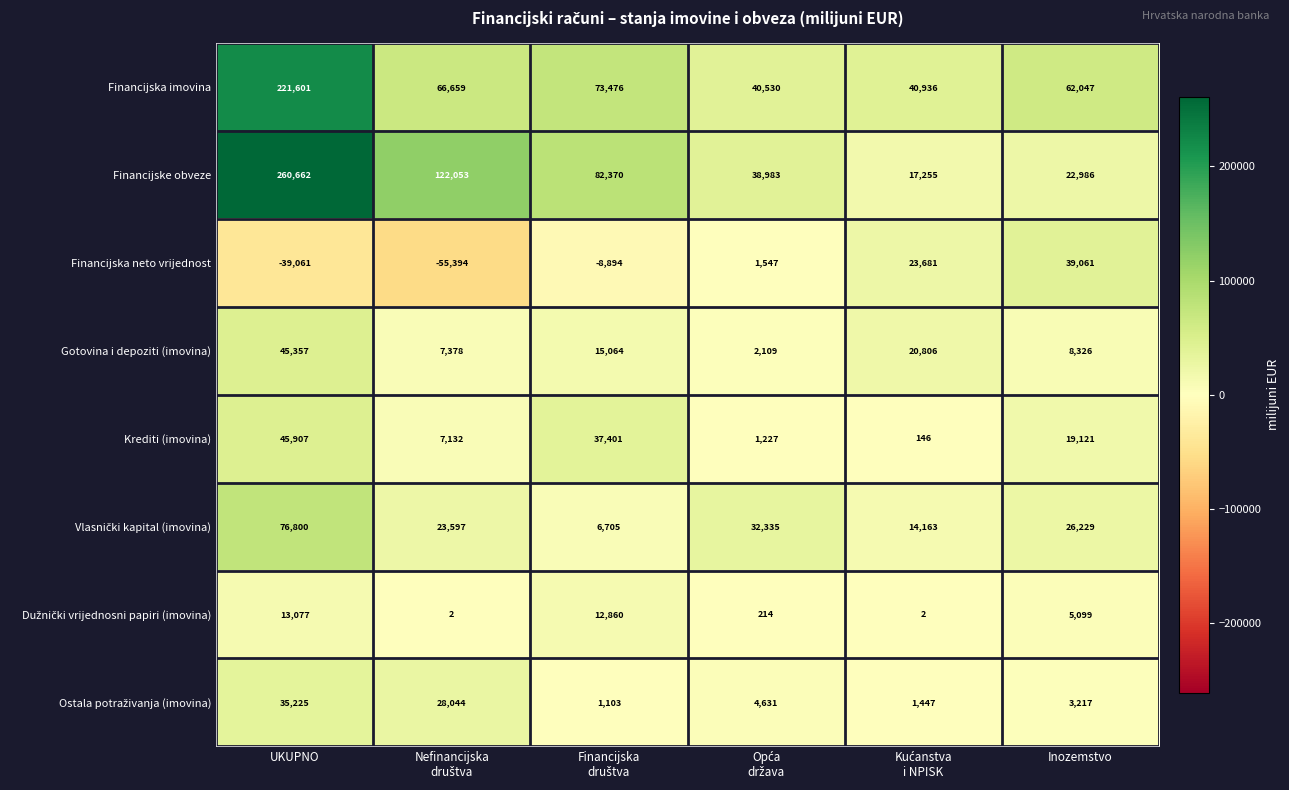

Which category has the highest value in the Financijske obveze series?

UKUPNO